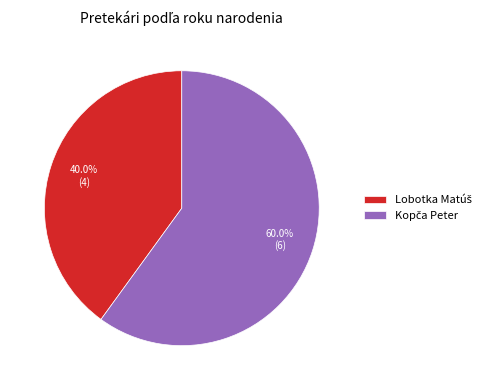

Does any single category account for the majority?

Yes